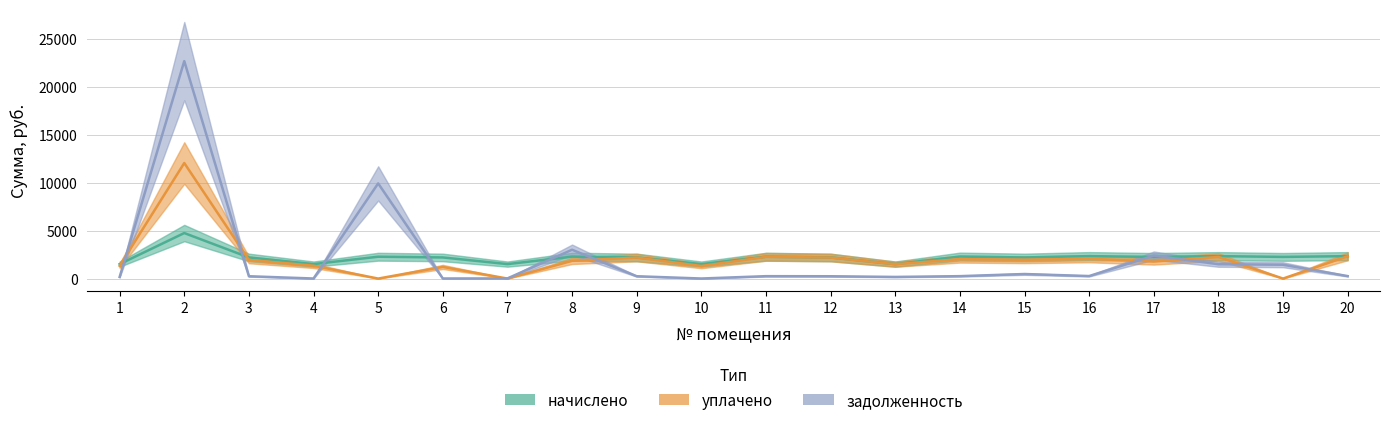

At 10, list the series in order from largest to smallest.

начислено, уплачено, задолженность